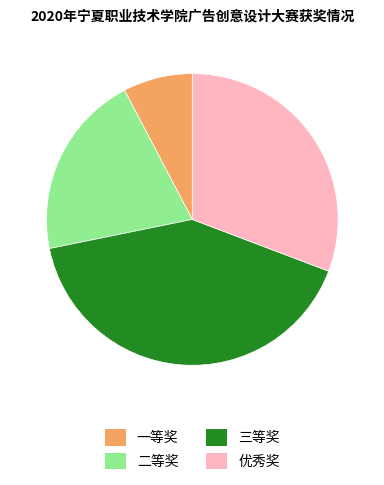

Does 二等奖 represent more than half of the total?

No